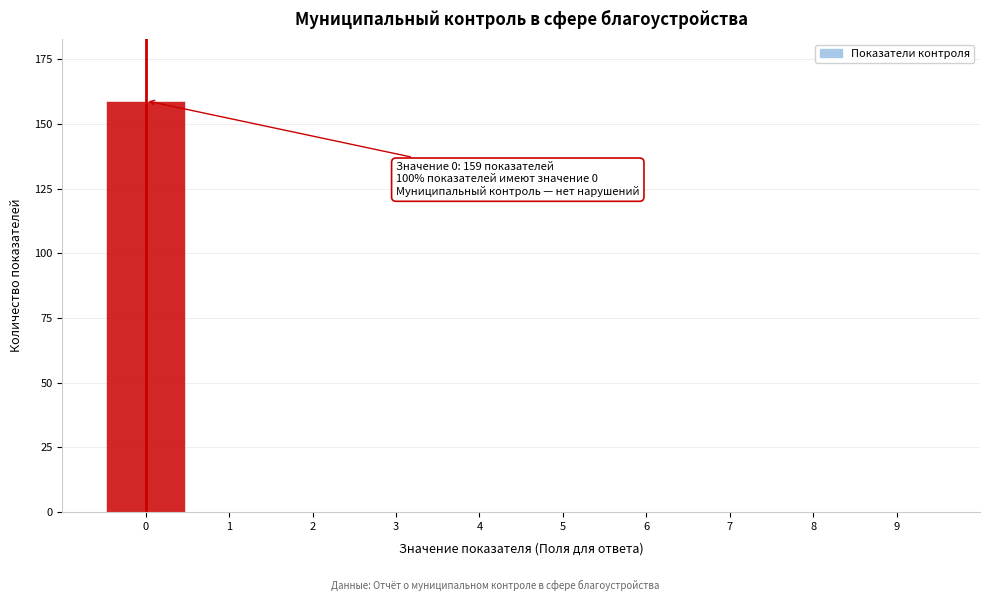

Reading right to left, list all the values displayed in this chart.

9=0	8=0	7=0	6=0	5=0	4=0	3=0	2=0	1=0	0=159